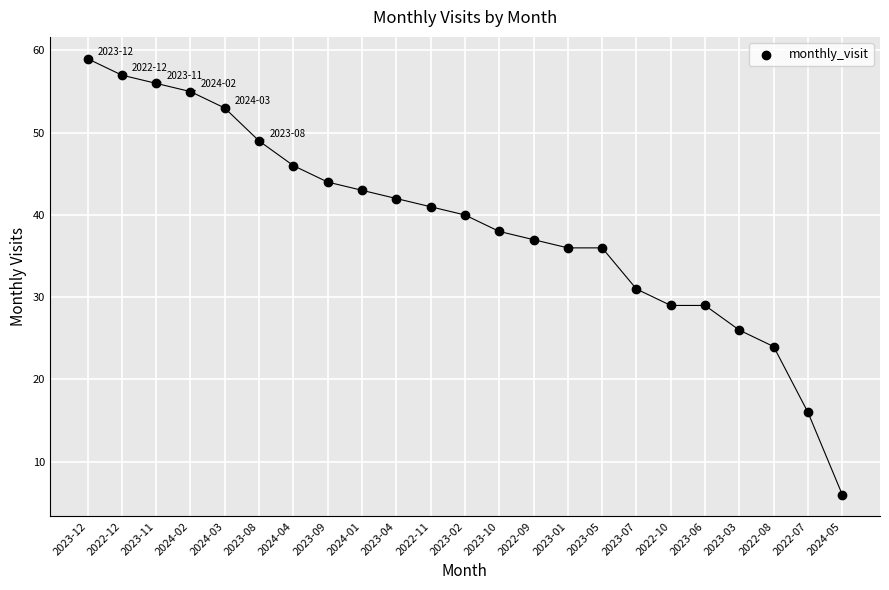

What is the range of Y values (max minus min)?

53